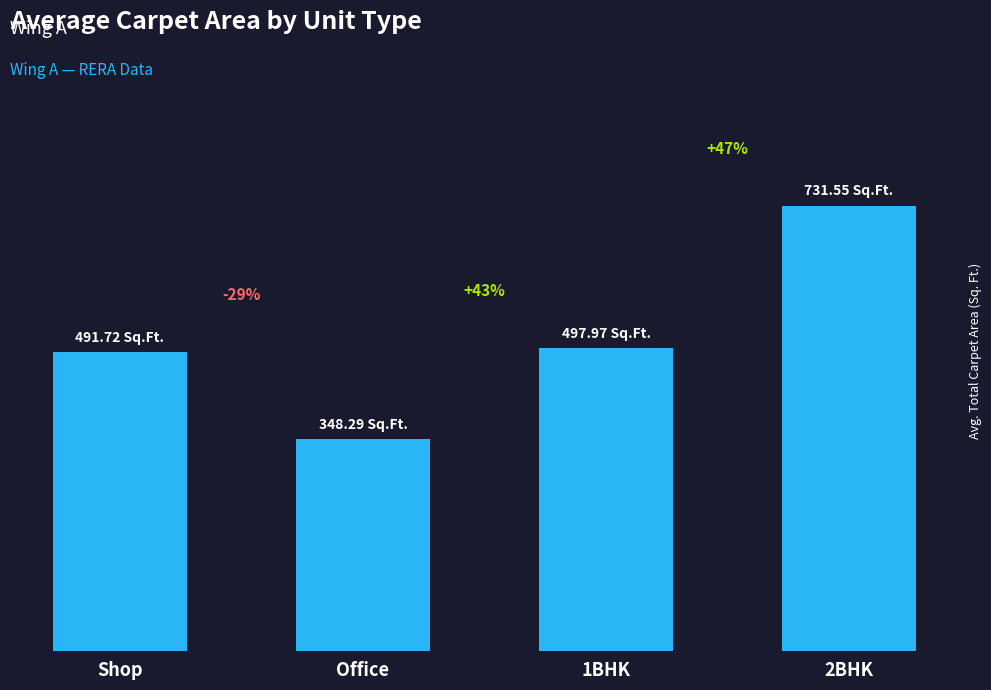

Between Office and 1BHK, which is larger?

1BHK